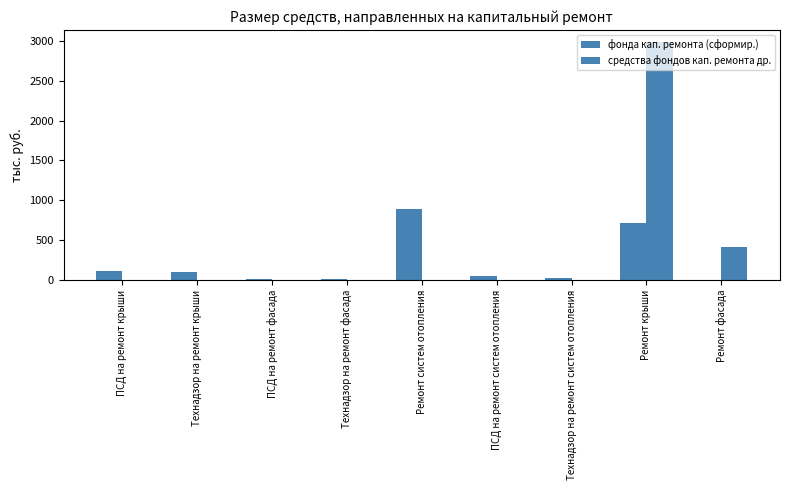

How many distinct data groups are displayed?

2